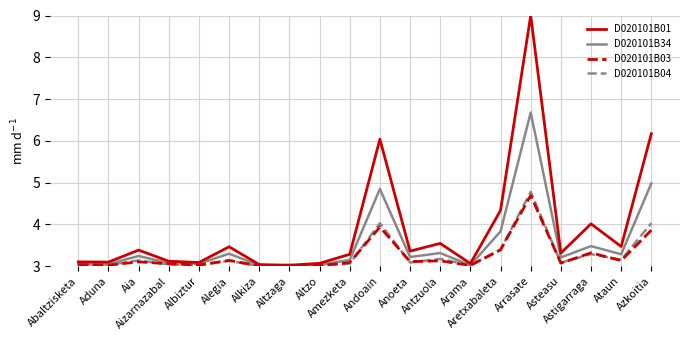

What are all the series names shown in the legend?

D020101B01, D020101B34, D020101B03, D020101B04